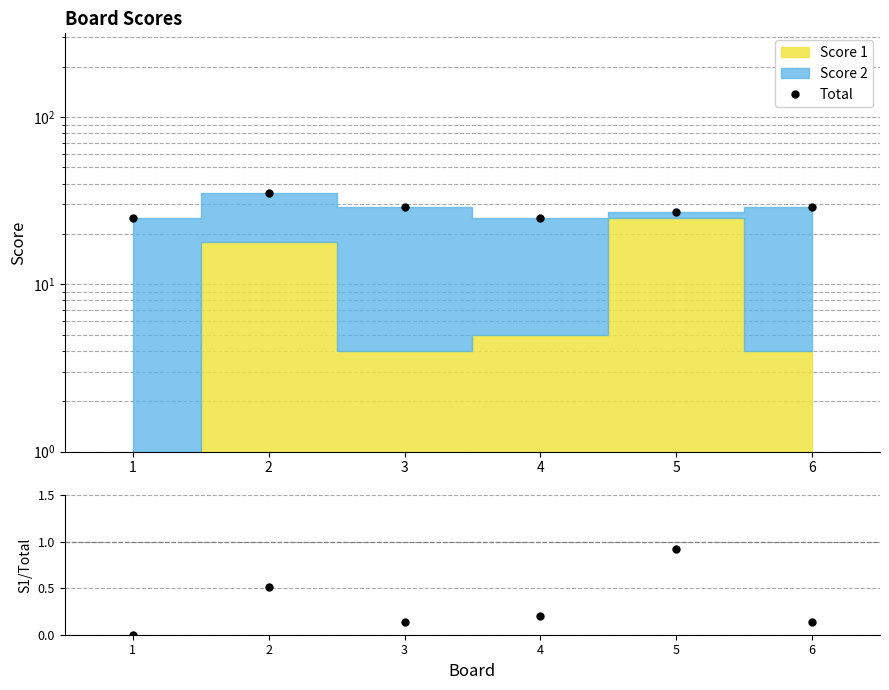

How many interior local peaks does the Score 1 / Total series have?

2